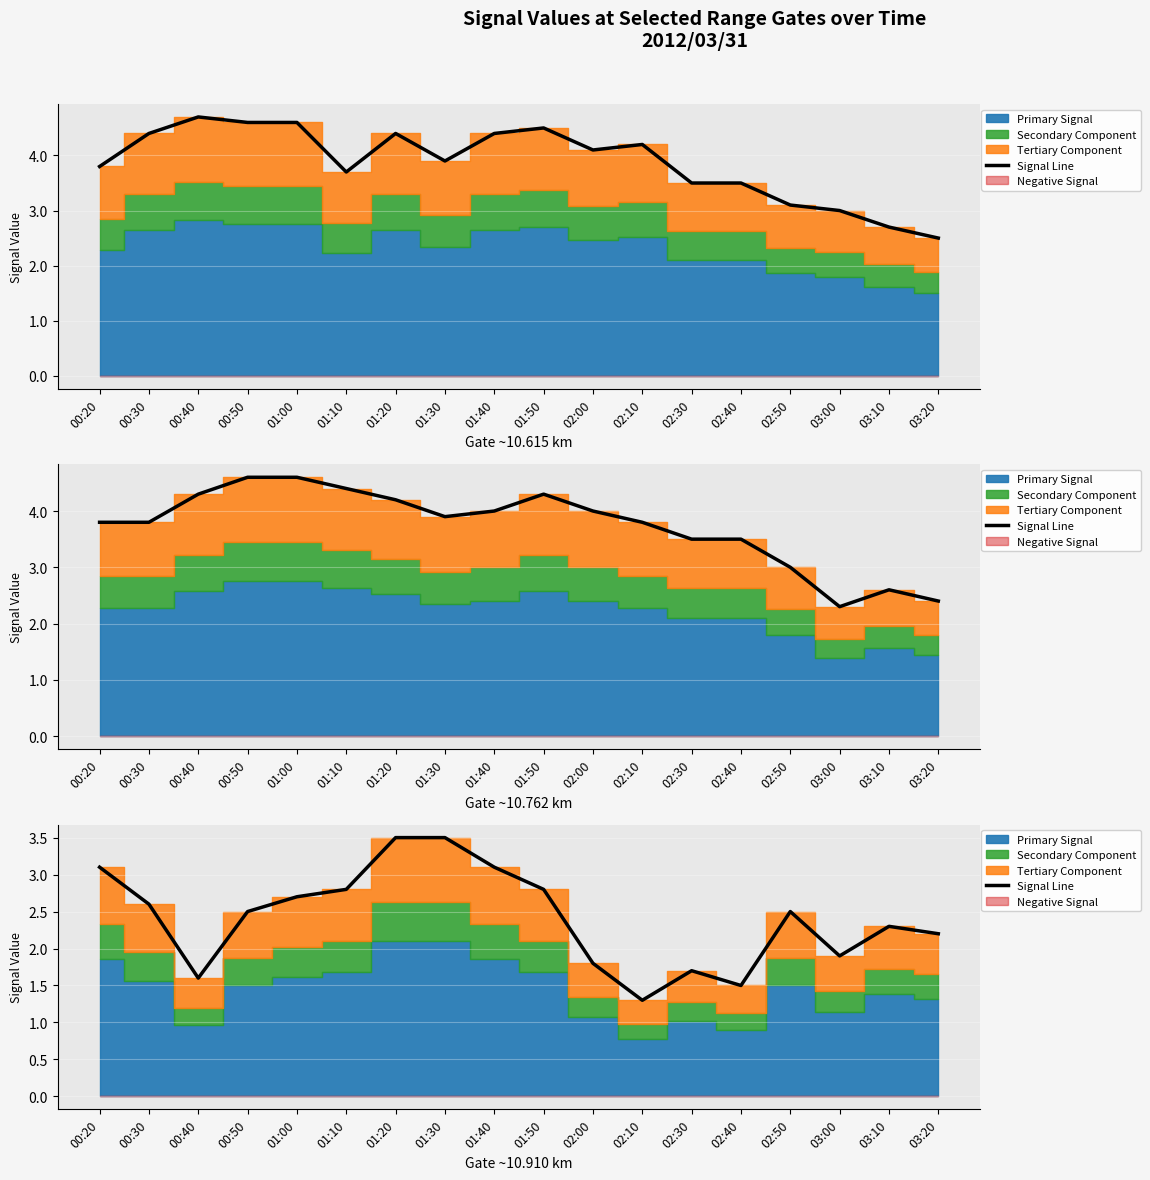

How many values are below 2?

6